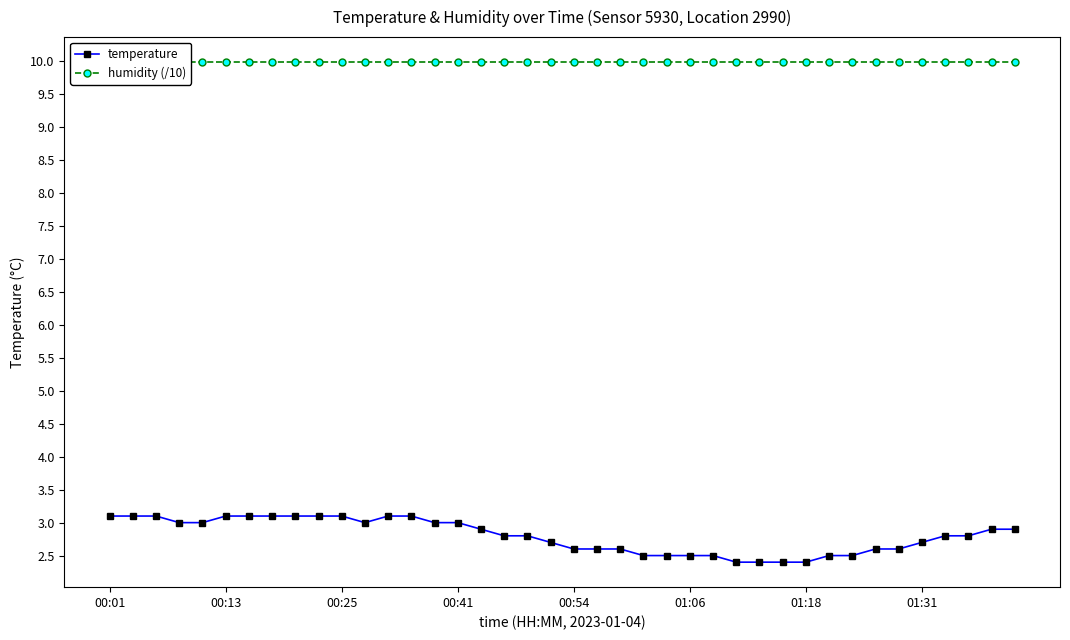

What is the highest value of the temperature series?

3.1